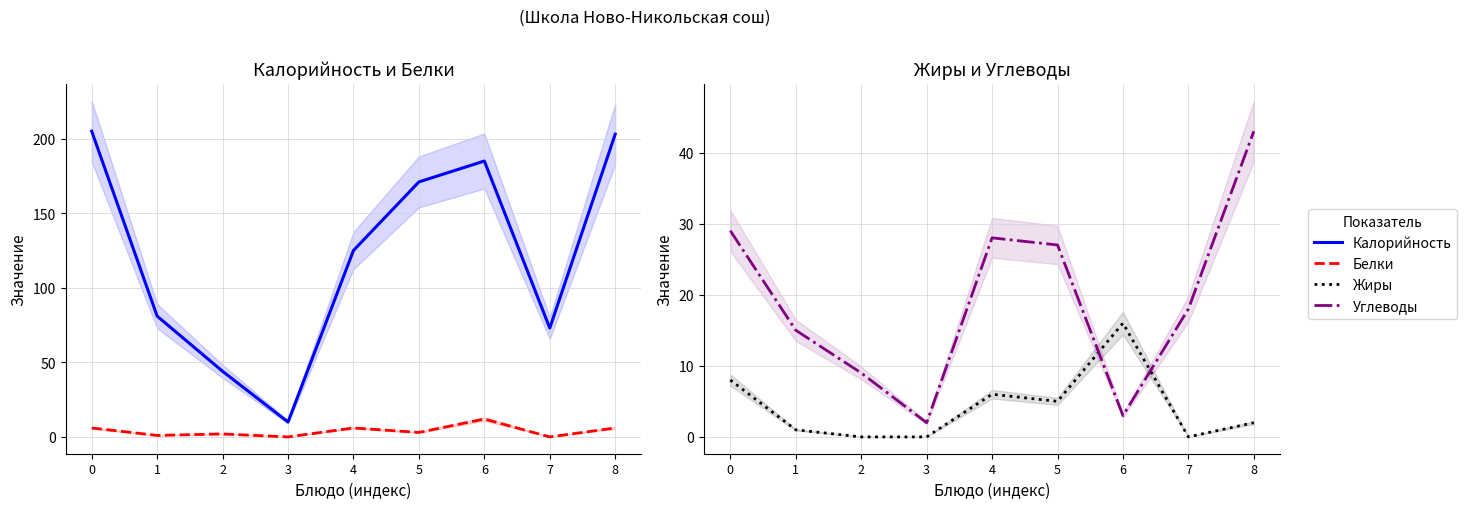

Is the value of Калорийность at 4 greater than the value of Углеводы at 4?

Yes